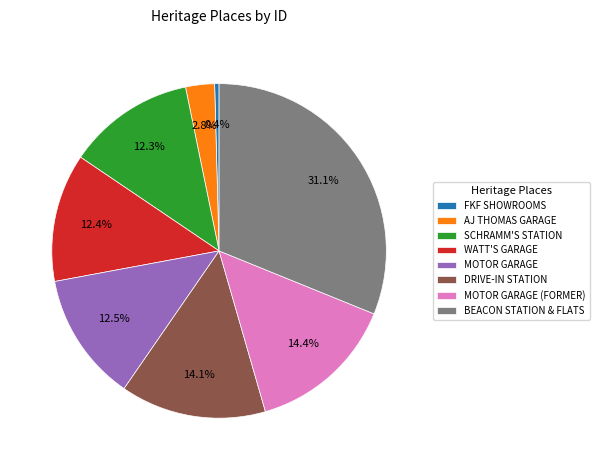

Which category has the biggest portion of the pie?

BEACON STATION & FLATS